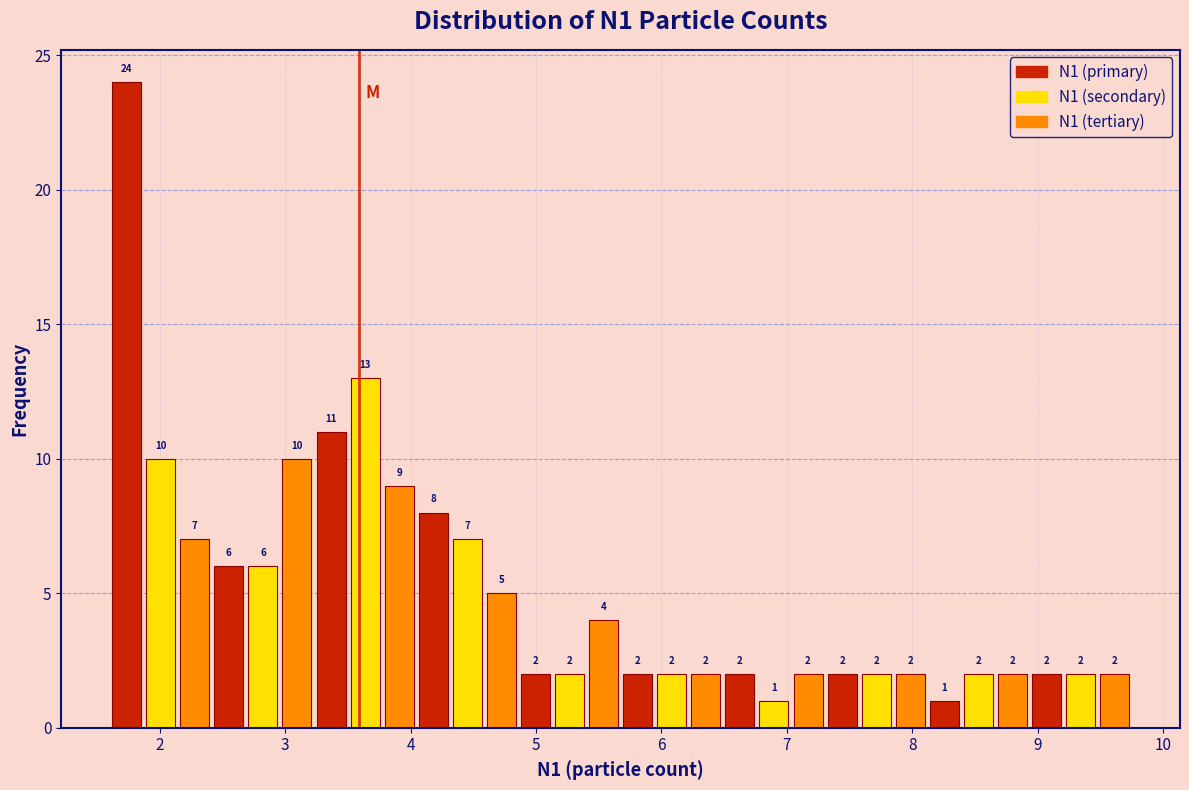

Around what value on the x-axis is the tallest bar? Give the approximate position of its centre, as read against the axis.

1.7